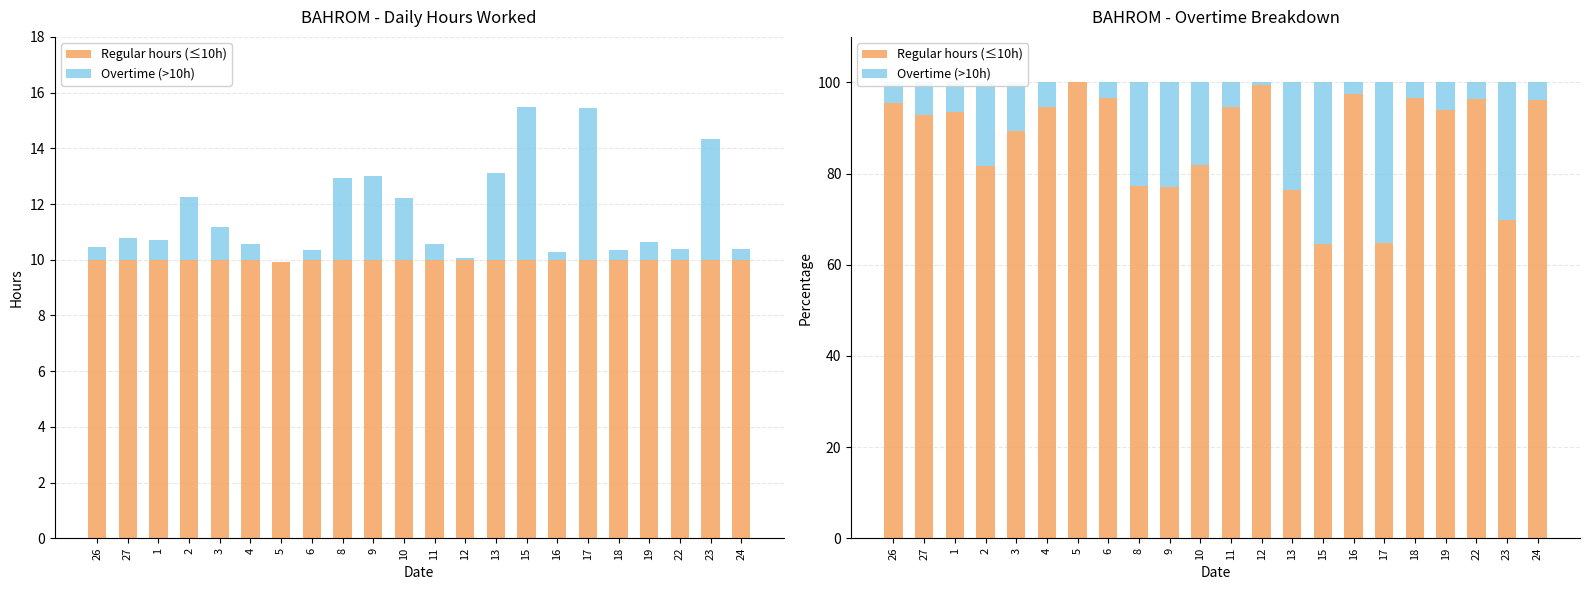

Reading left to right, what are all the values shown in this chart?

Regular hours (≤10h): 26=95.6	27=92.8	1=93.5	2=81.7	3=89.4	4=94.5	5=100.0	6=96.6	8=77.2	9=77.0	10=81.9	11=94.6	12=99.4	13=76.3	15=64.5	16=97.4	17=64.7	18=96.6	19=94.0	22=96.4	23=69.7	24=96.2
Overtime (>10h): 26=4.4	27=7.2	1=6.5	2=18.3	3=10.6	4=5.5	5=0.0	6=3.4	8=22.8	9=23.0	10=18.1	11=5.4	12=0.6	13=23.7	15=35.5	16=2.6	17=35.3	18=3.4	19=6.0	22=3.6	23=30.3	24=3.8